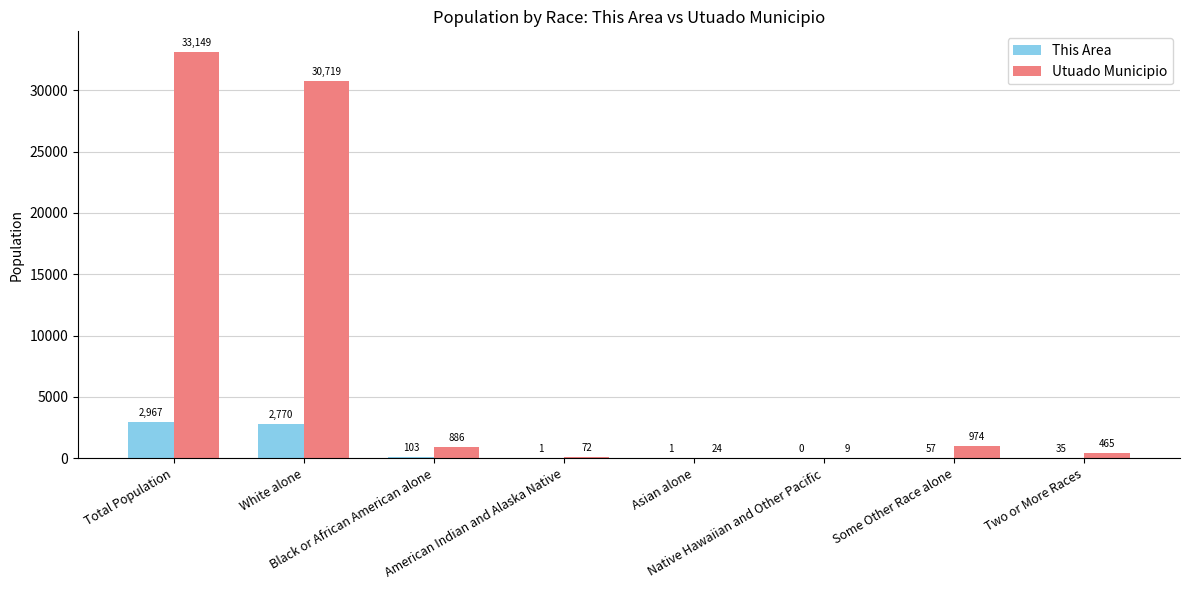

What is the spread (max minus min) of values at Asian alone?

23